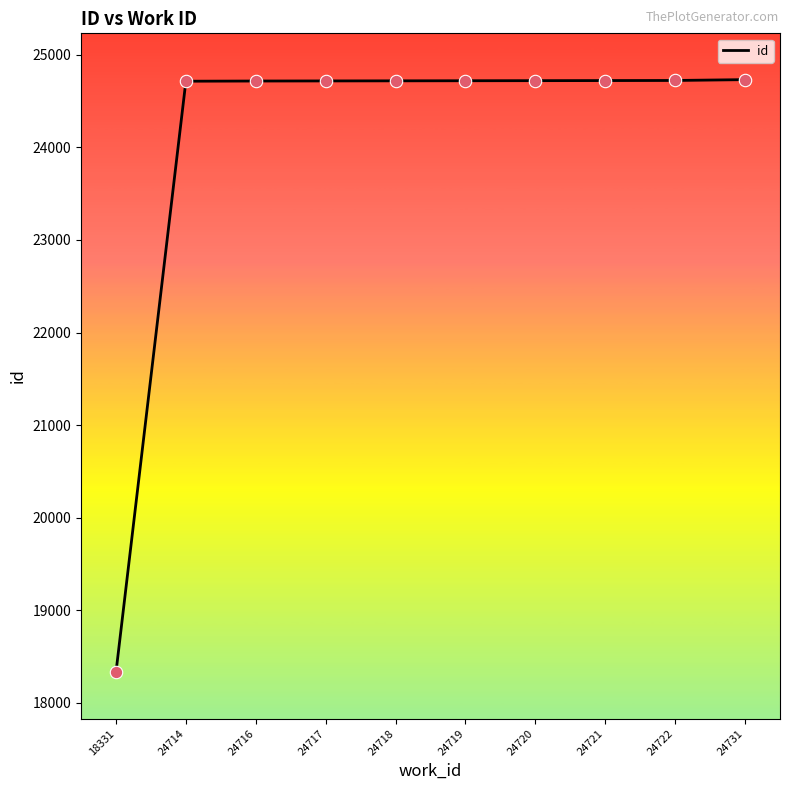

What is the ratio of the value at 24731 to the value at 24716?

1.0